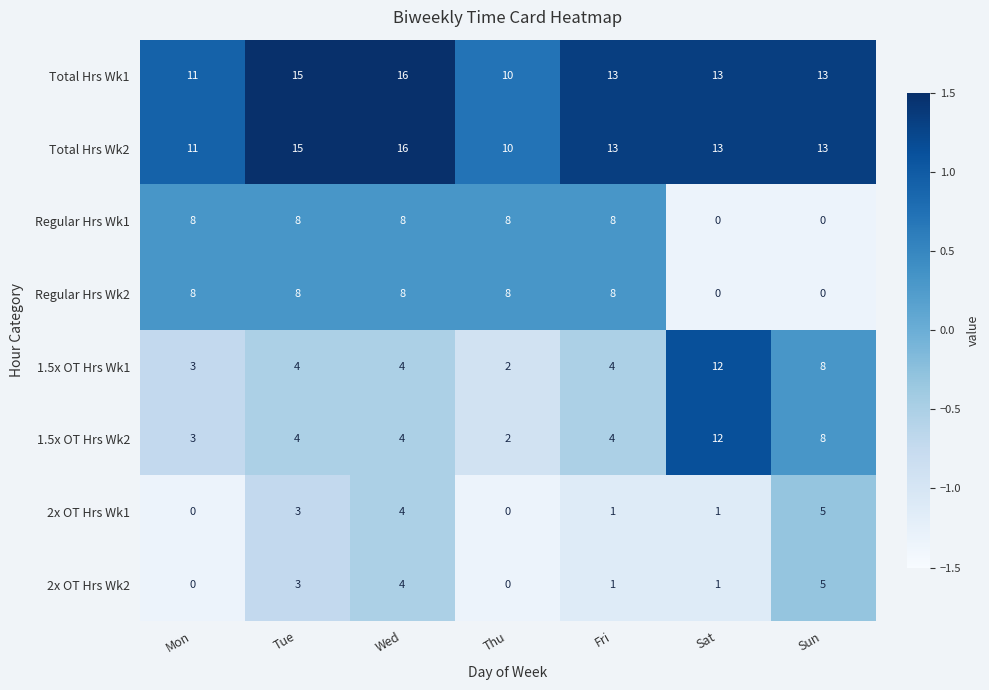

What is the maximum value for Total Hrs Wk2?

16